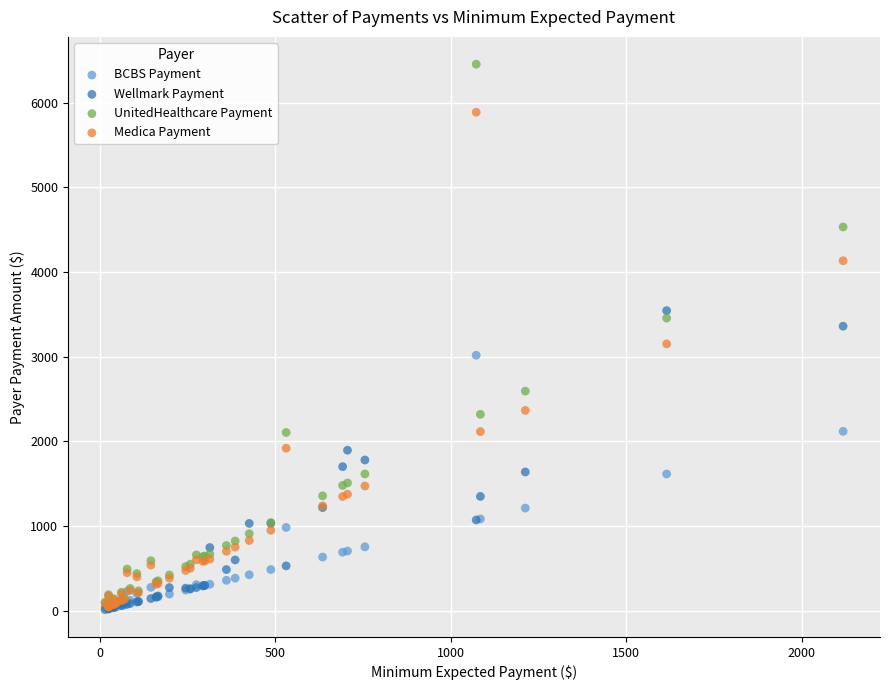

Which series has the largest Y range (max minus min)?

UnitedHealthcare Payment